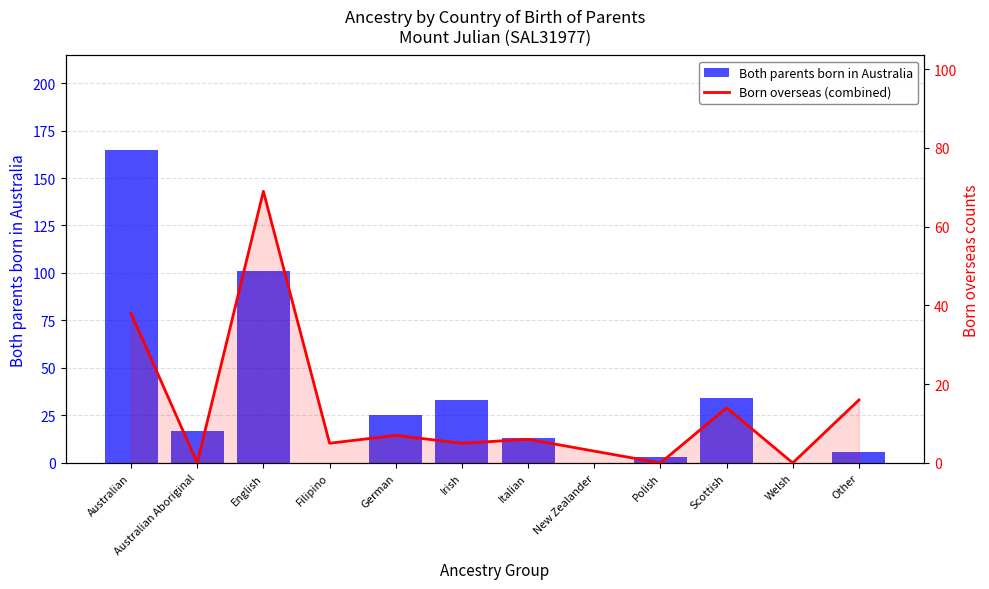

The Born overseas (combined) series shows 0 at Welsh. True or false?

True